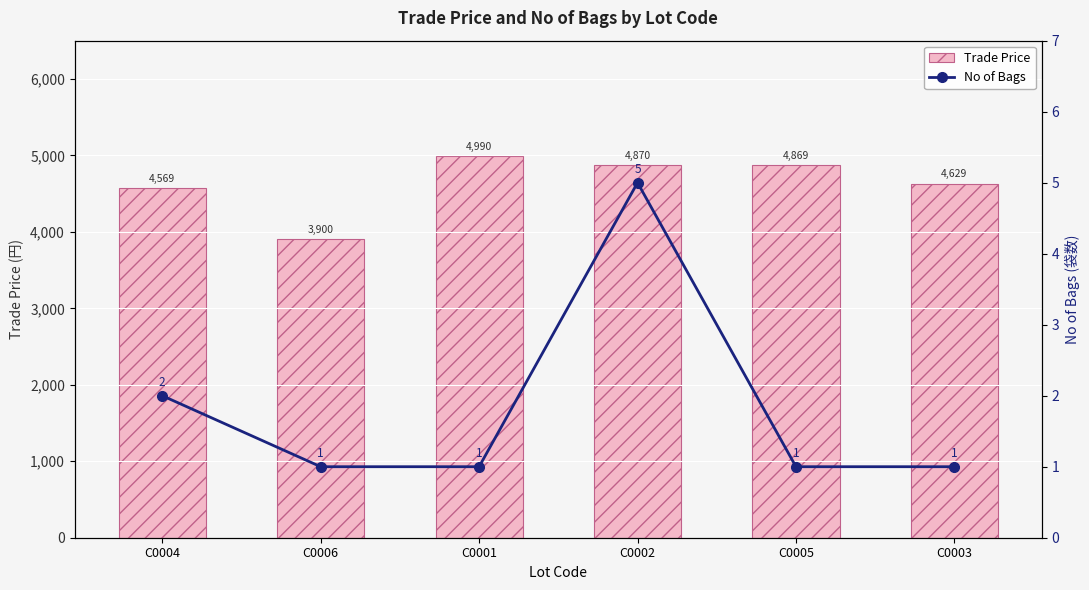

At C0006, list the series in order from largest to smallest.

Trade Price, No of Bags